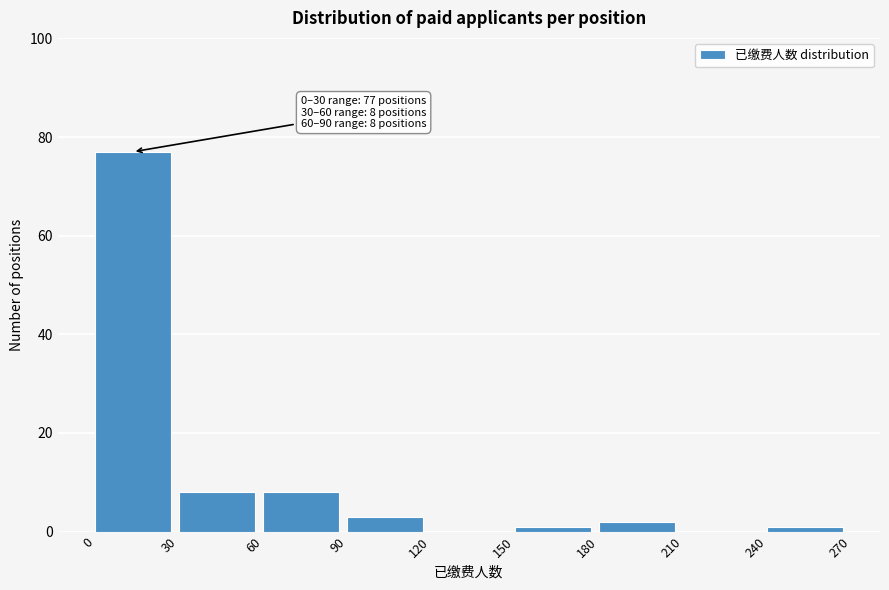

Over which range of the x-axis is the bar tallest?

0 to 30